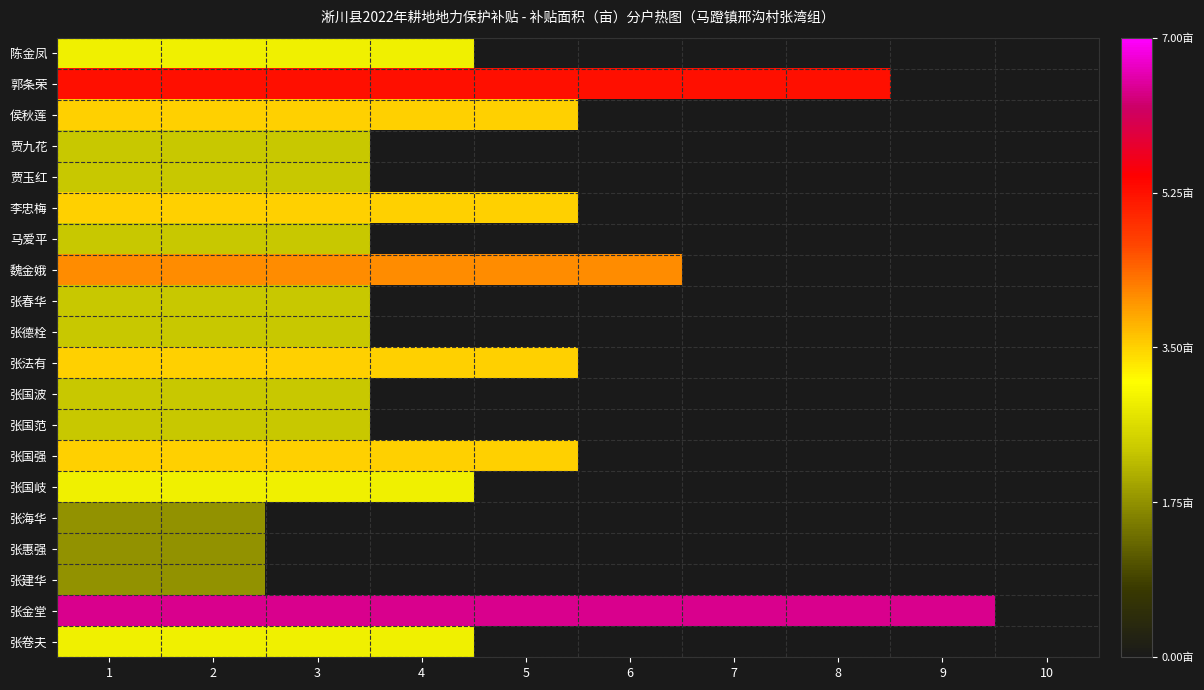

List the series in order of their peak value, lowest first.

张海华, 张惠强, 张建华, 贾九花, 贾玉红, 马爱平, 张春华, 张德栓, 张国波, 张国范, 陈金凤, 张国岐, 张卷夫, 侯秋莲, 李忠梅, 张法有, 张国强, 魏金娥, 郭条荣, 张金堂